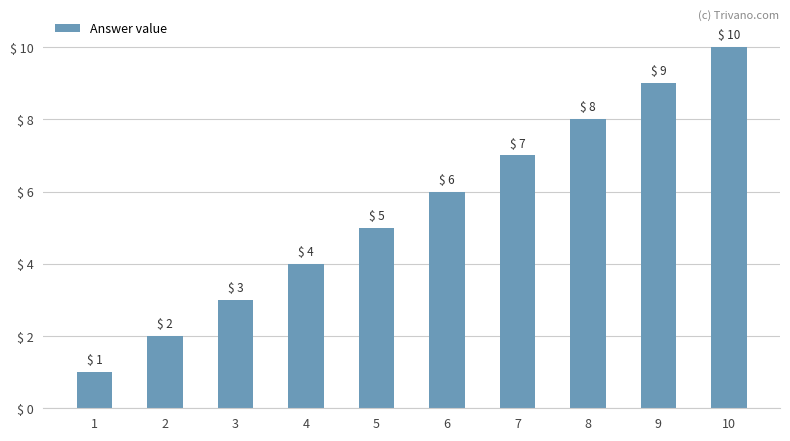

Rank the categories by value from highest to lowest.

10, 9, 8, 7, 6, 5, 4, 3, 2, 1